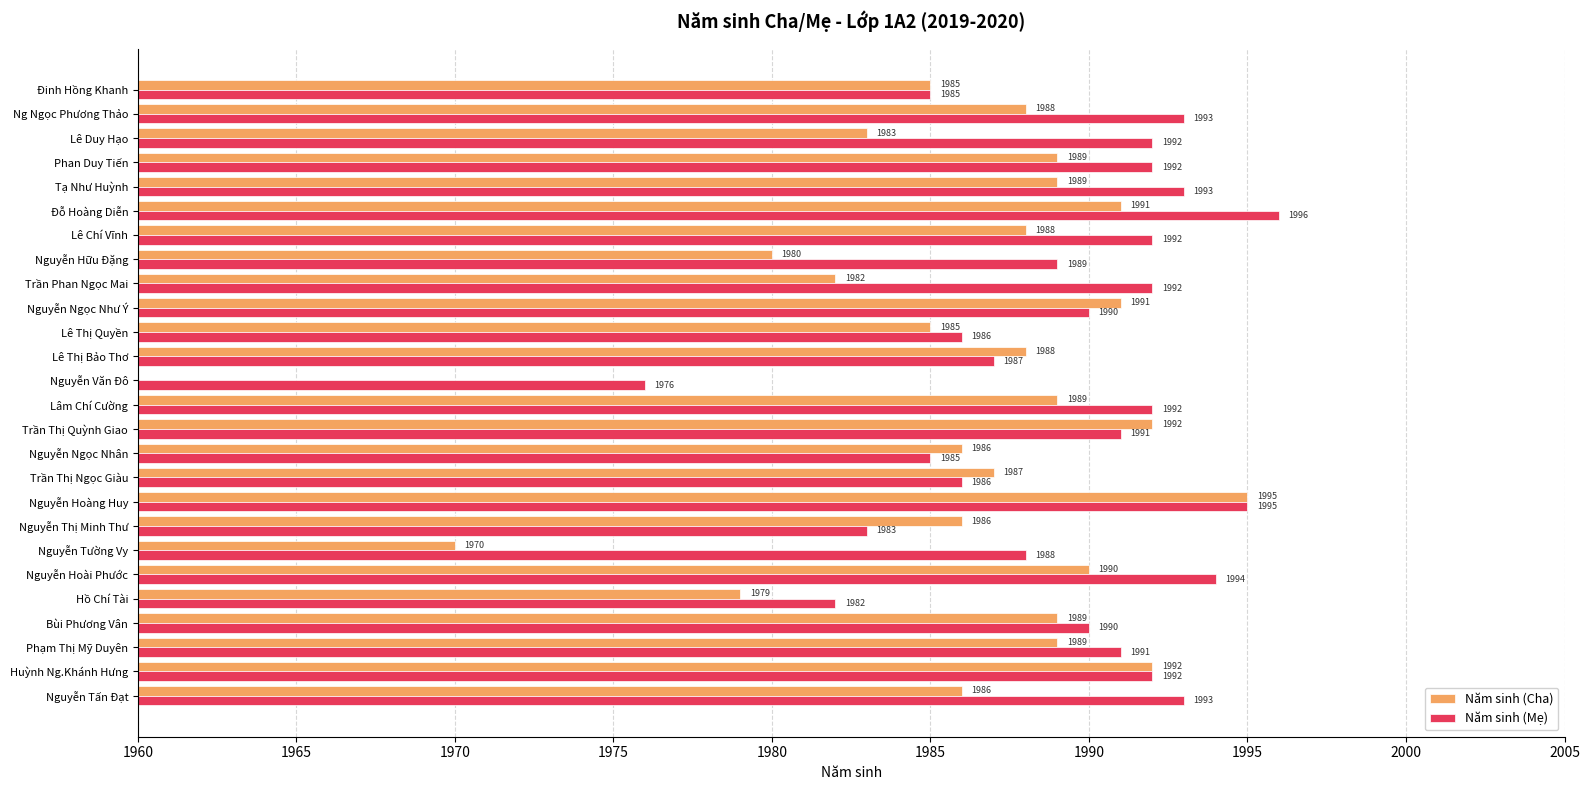

At how many categories does at least one series exceed 1796?

26